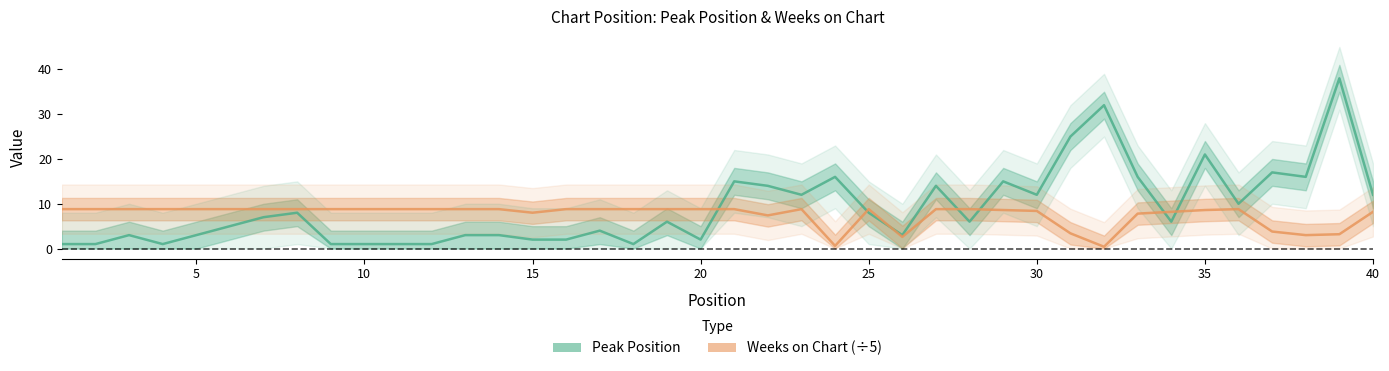

What is the difference between the second highest and minimum values in the Peak Position series?

31.0